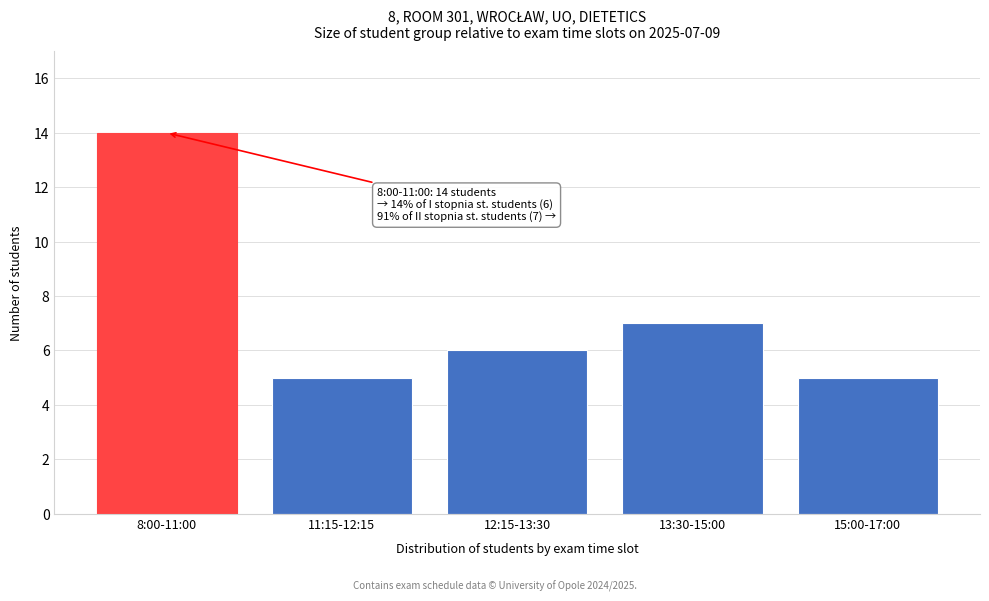

Reading left to right, transcribe all the data shown in this chart.

14	5	6	7	5